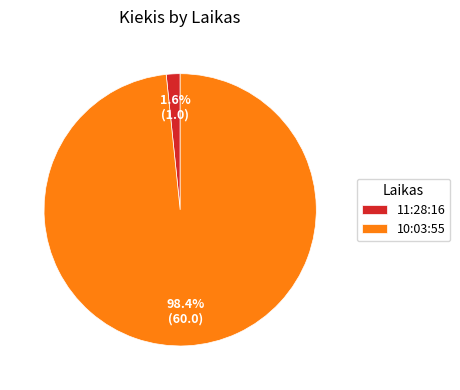

Is the sum of 10:03:55 and 11:28:16 greater than half?

Yes